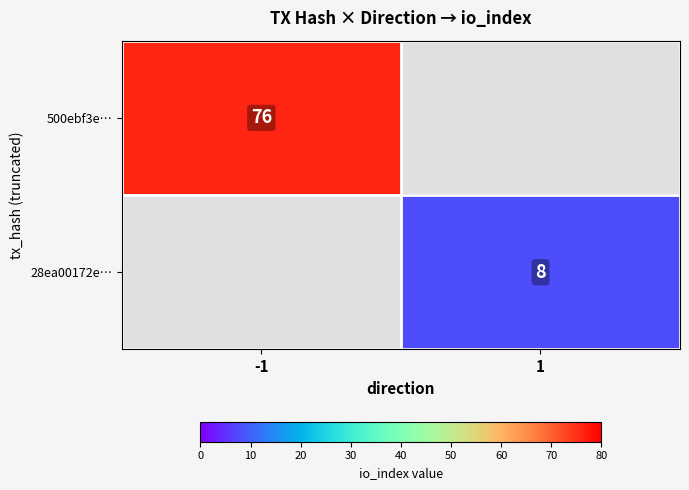

Is the value of 28ea00172e… at 1 greater than the value of 500ebf3e… at -1?

No